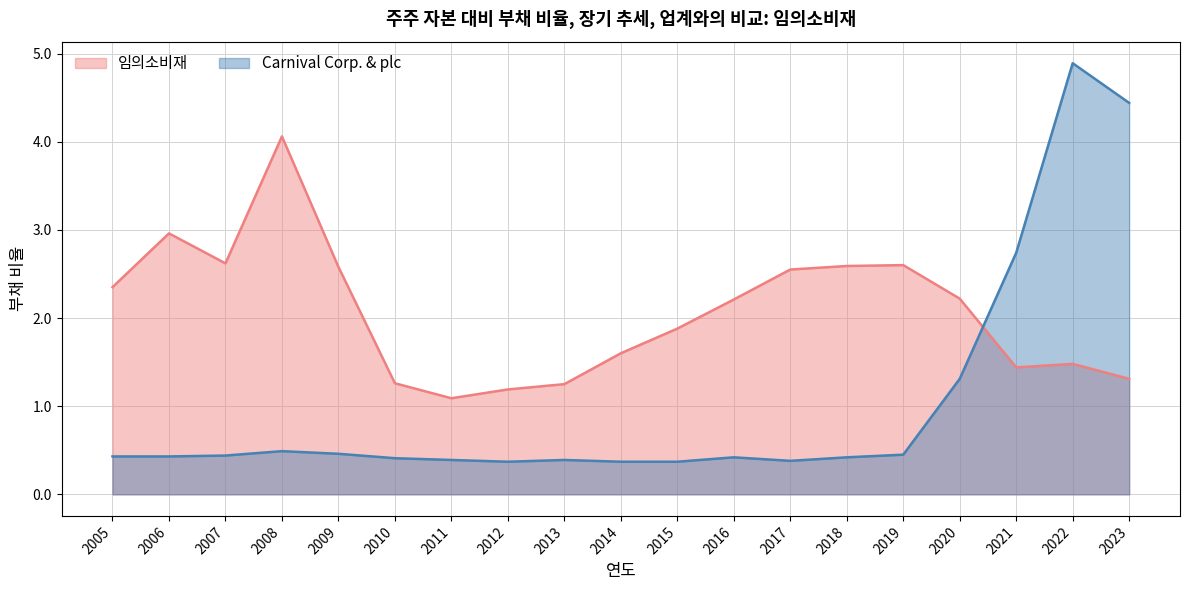

How many interior local valleys does the Carnival Corp. & plc series have?

2